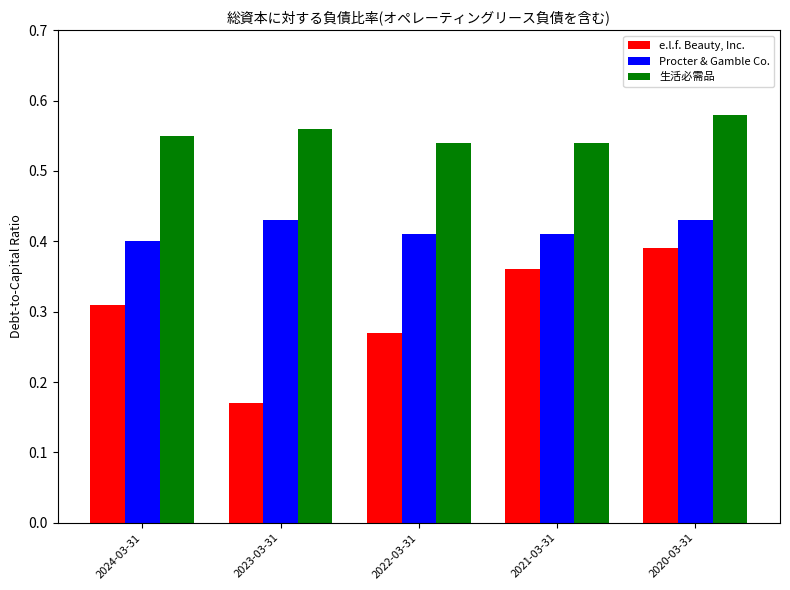

At which category is the sum across all series the highest?

2020-03-31